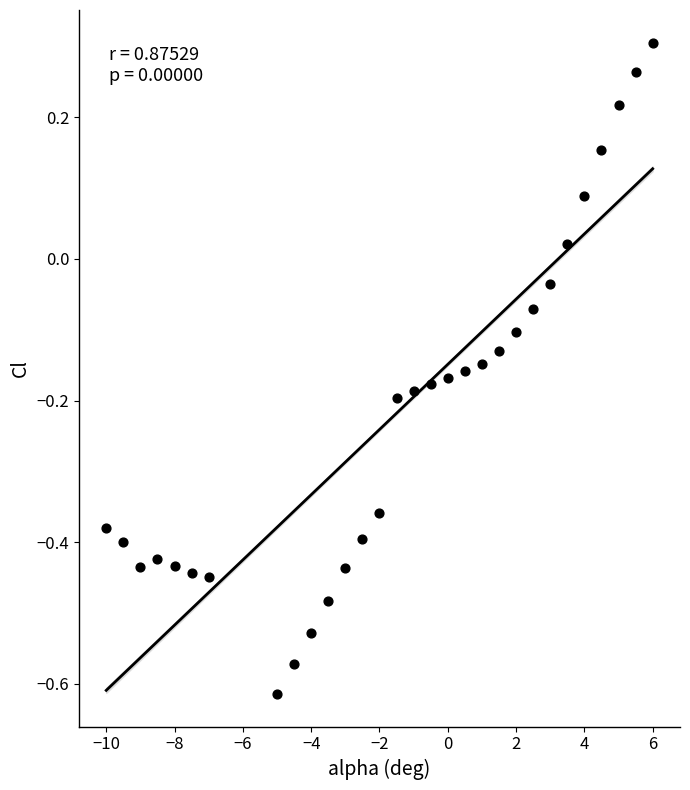

What is the range of Y values (max minus min)?

0.9